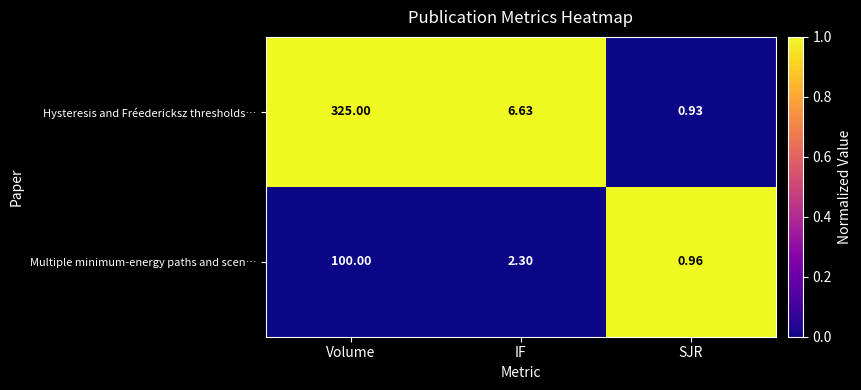

At which category is the sum across all series the highest?

Volume